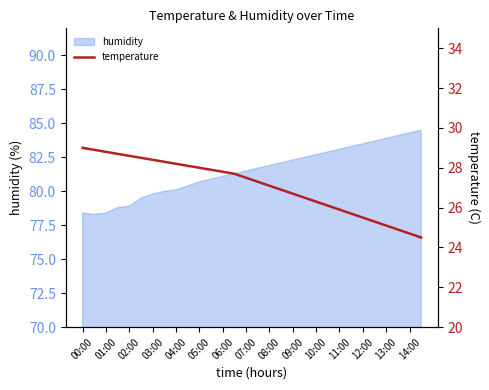

Where does the data first go above 27?

00:00